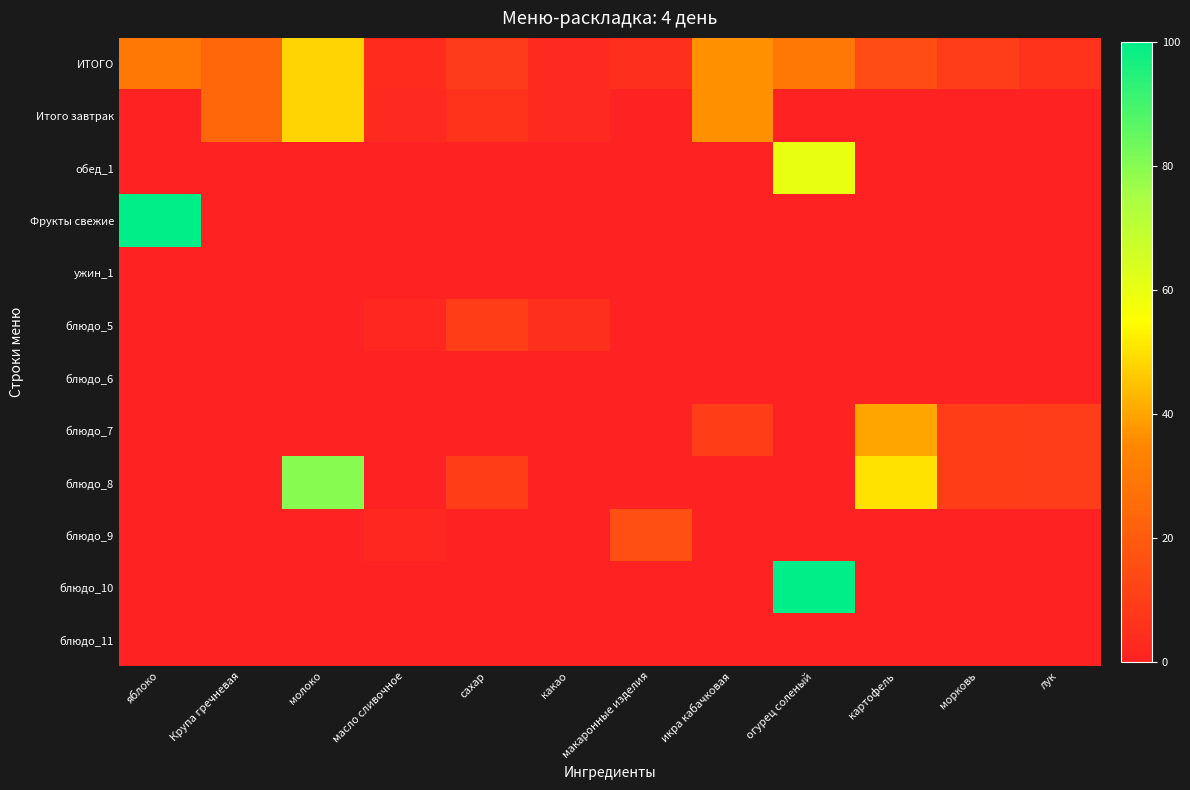

Count the number of data series in this chart.

12